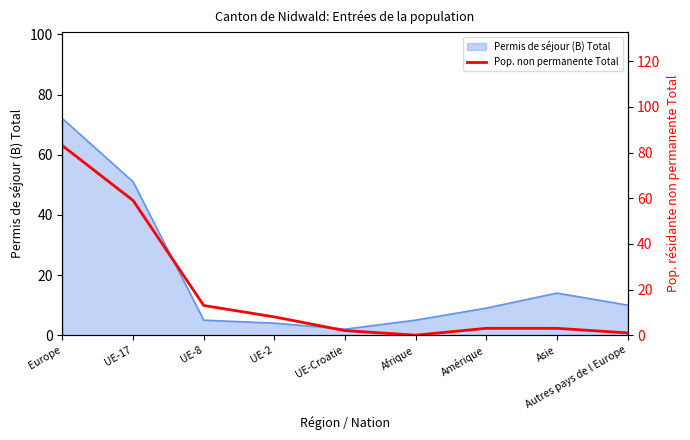

Does the chart display data point markers on the line(s)?

No